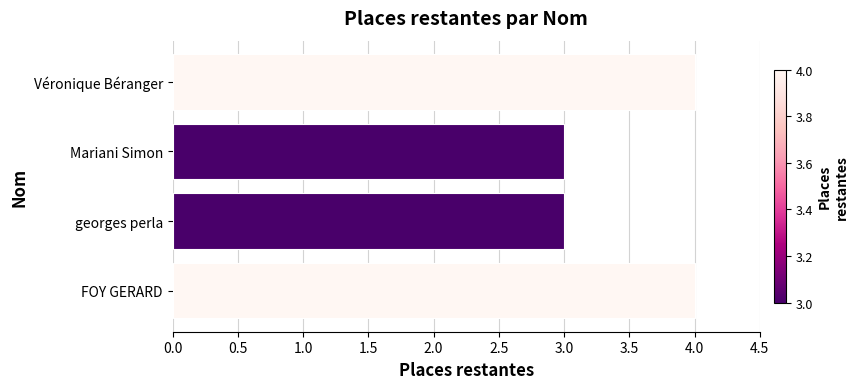

Reading bottom to top, list all the values displayed in this chart.

4	3	3	4